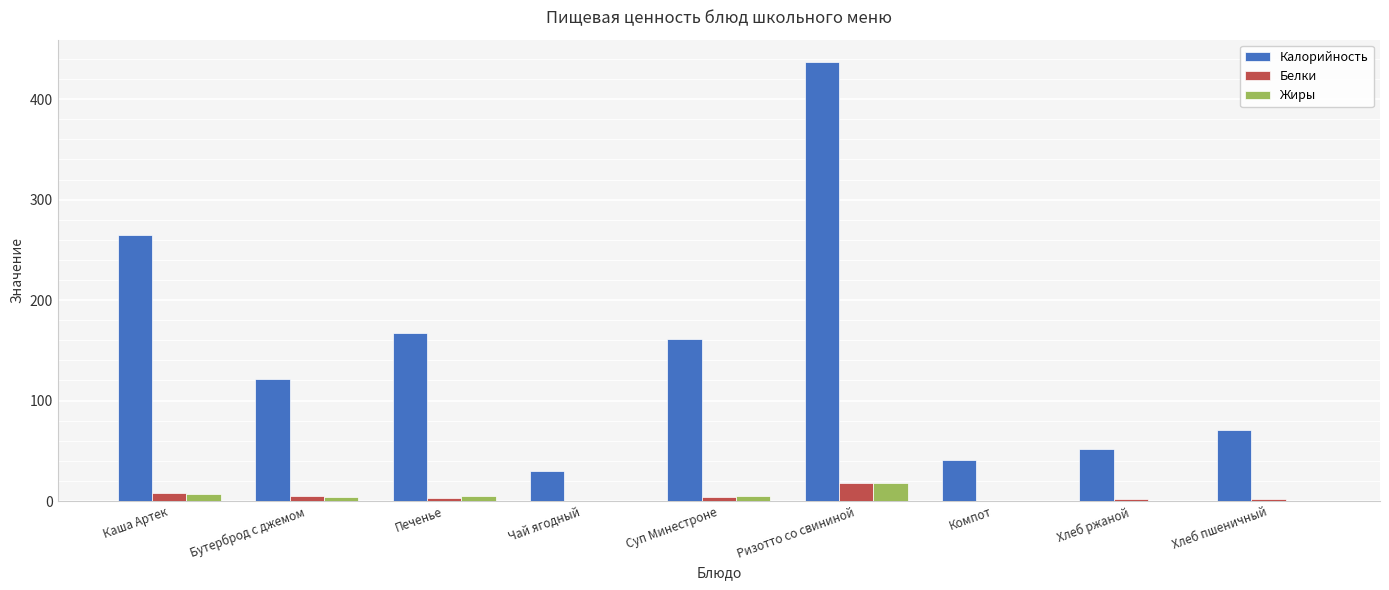

Which series changed the most between Бутерброд с джемом and Хлеб ржаной?

Калорийность